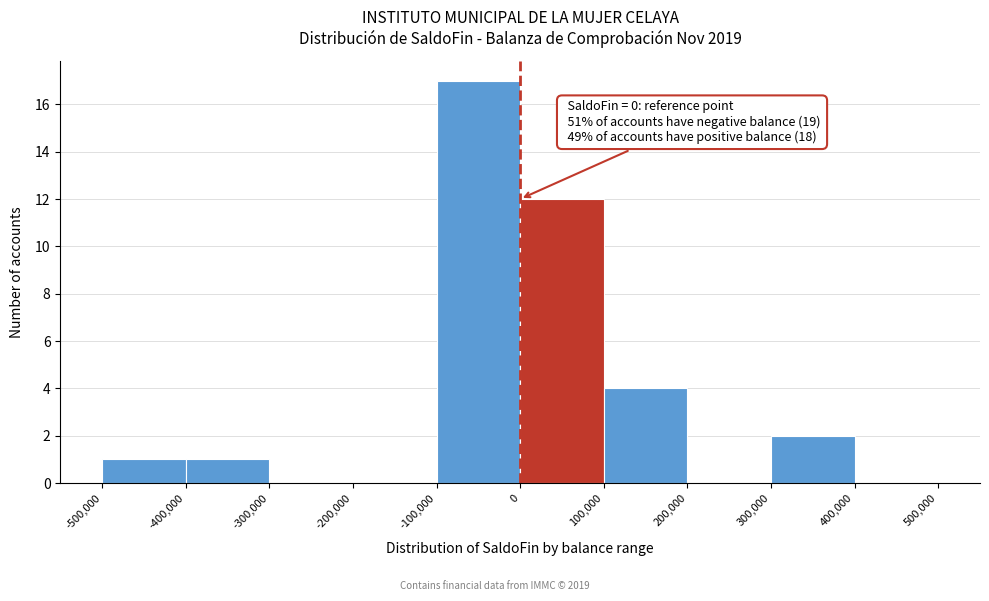

Which range on the x-axis has the tallest bar?

-100,000 to 0